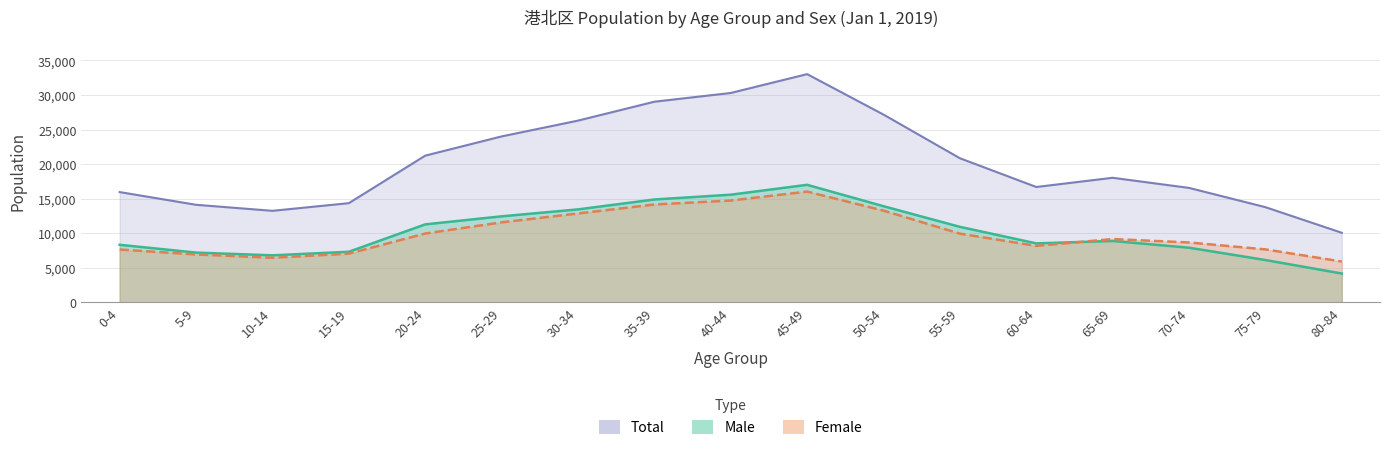

Rank the series at 30-34 from highest to lowest value.

Total, Male, Female